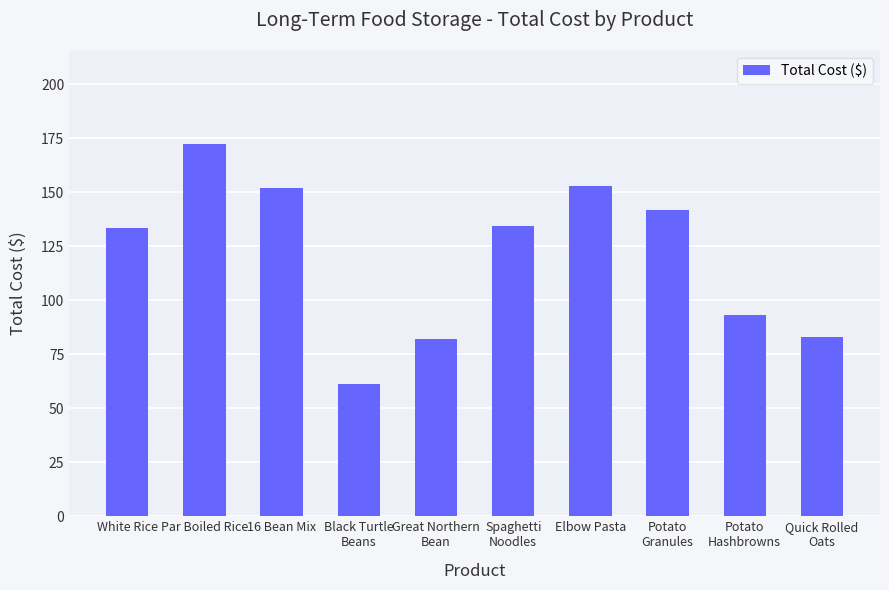

What is the sum of the values at Potato
Granules and Quick Rolled
Oats?

224.7